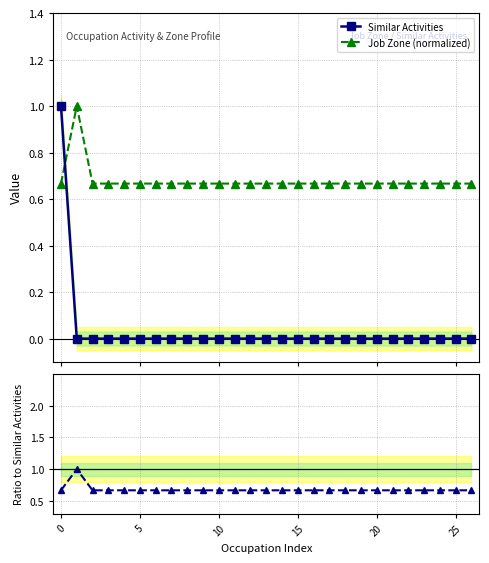

Which series has the largest total across all categories?

Job Zone (normalized)